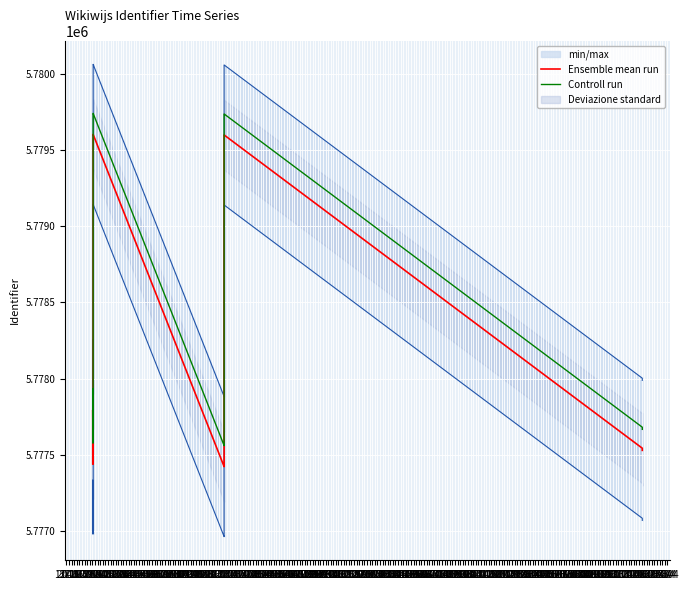

What is the sum of the Ensemble mean run values at 26.02 and 13.11?

11554861.0